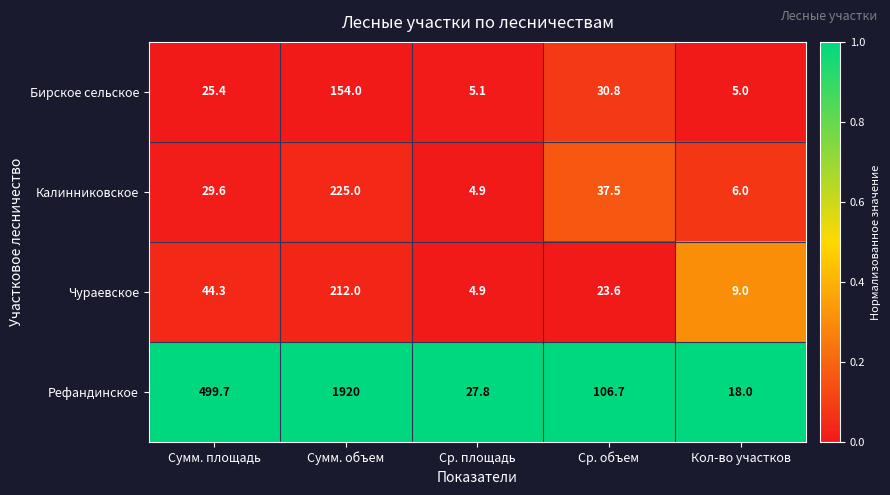

Which series changed the most between Сумм. объем and Кол-во участков?

Рефандинское